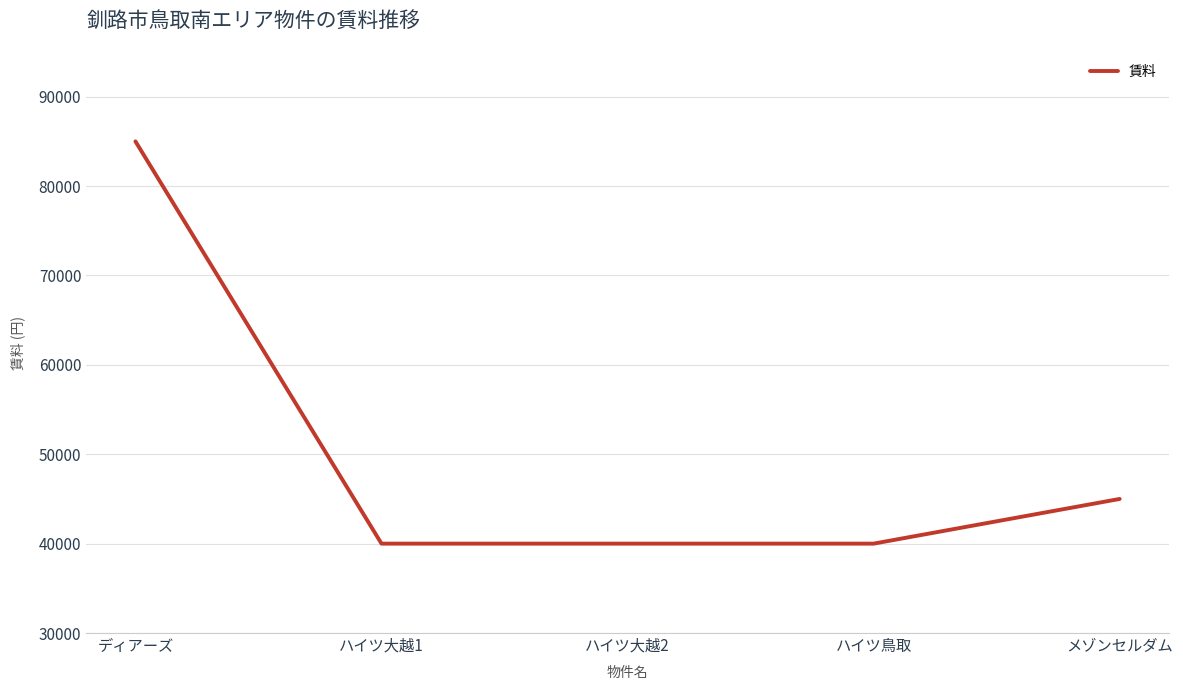

What is the average value?

50000